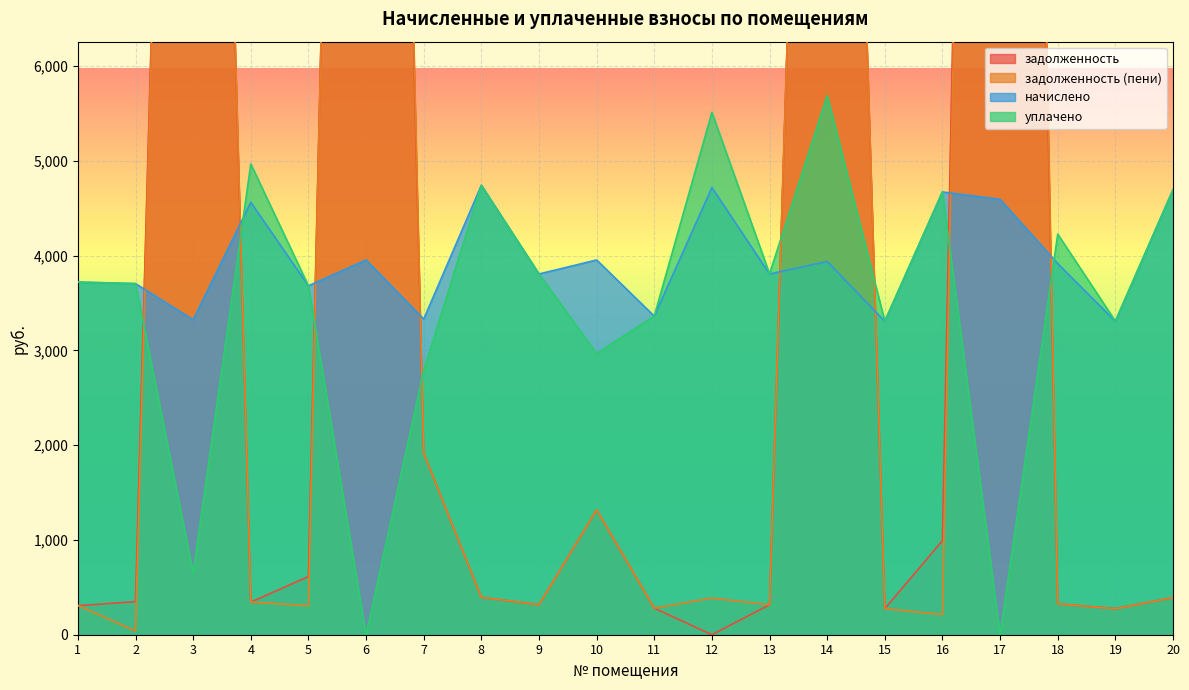

Reading left to right, extract all data points from this chart.

задолженность: 306.0	349.4	22161.5	343.8	613.9	26575.9	1916.5	394.4	316.4	1317.5	280.0	0.0	316.3	19707.7	275.0	993.0	30680.4	326.4	275.2	390.9
задолженность (пени): 309.4	39.6	22339.2	344.6	306.3	27564.5	1915.1	395.0	317.0	1318.1	280.4	386.8	315.9	19705.4	274.8	212.7	31829.0	325.3	274.0	391.3
начислено: 3720.6	3705.0	3322.8	4563.0	3681.6	3954.6	3330.6	4742.4	3806.4	3954.6	3361.8	4719.0	3806.4	3939.0	3307.2	4672.2	4594.2	3915.6	3307.2	4695.6
уплачено: 3721.4	3704.8	653.0	4967.0	3681.9	0.0	2788.4	4742.2	3807.2	2967.0	3362.0	5512.0	3808.0	5689.1	3308.1	4674.3	0.0	4227.0	3308.9	4695.2